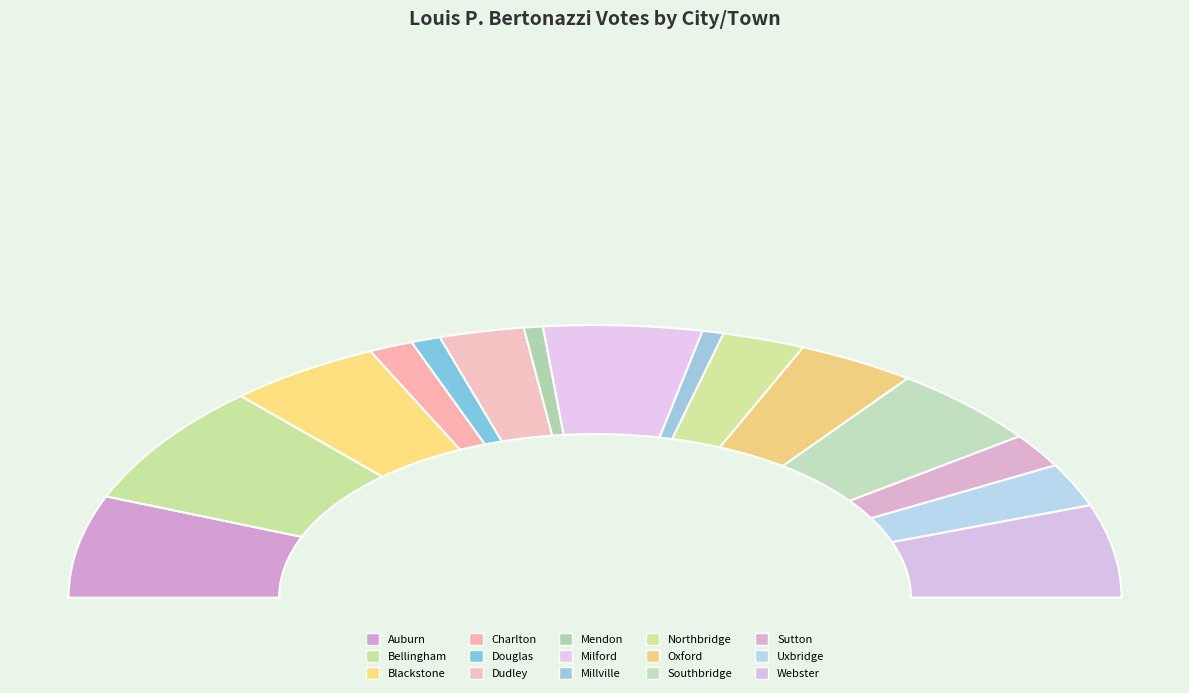

How many segments does this pie chart have?

15